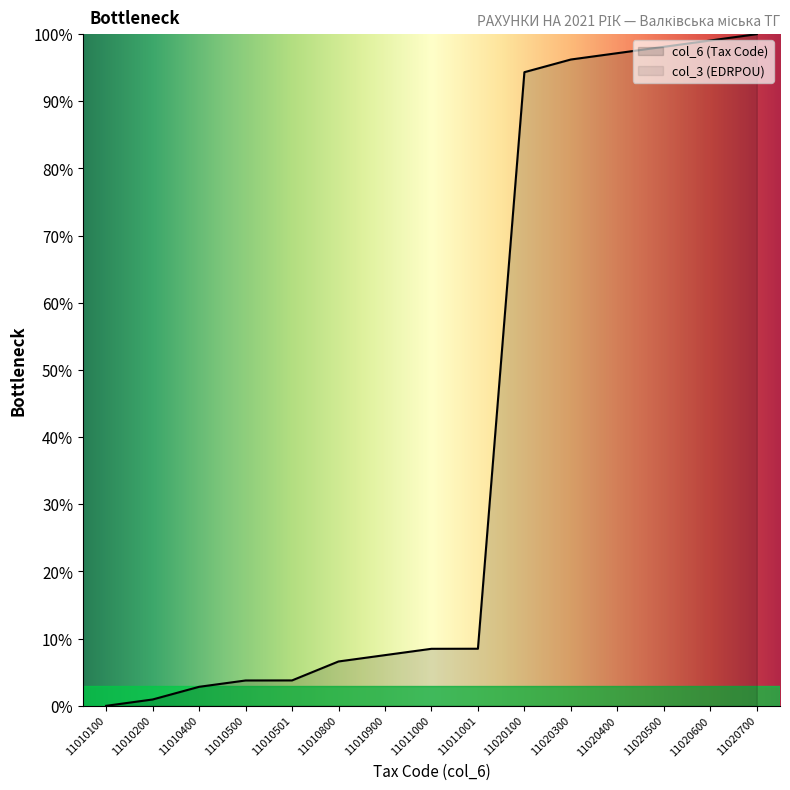

Approximately how many times larger is the value at 11010400 compared to 11011000?

0.3